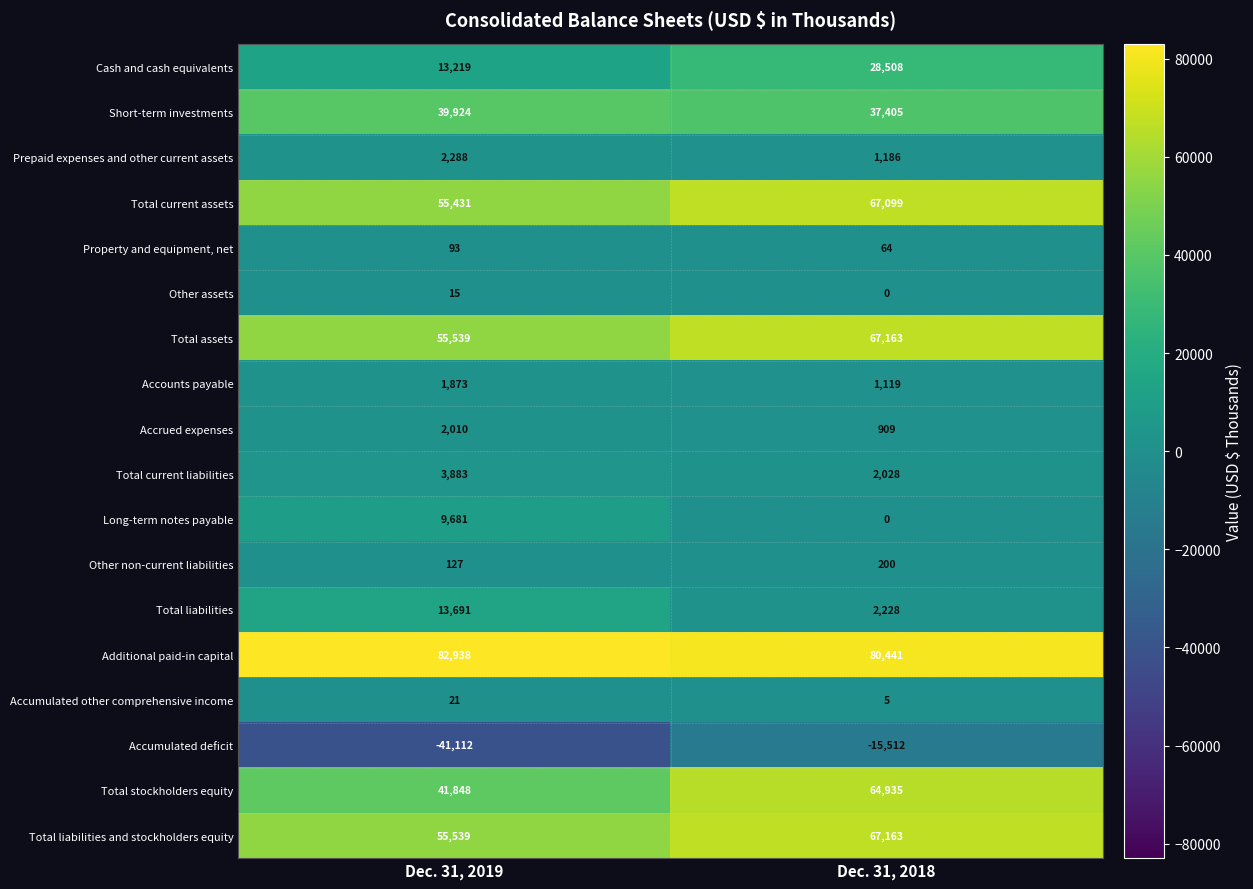

Is the value of Accounts payable at Dec. 31, 2018 greater than the value of Accrued expenses at Dec. 31, 2019?

No